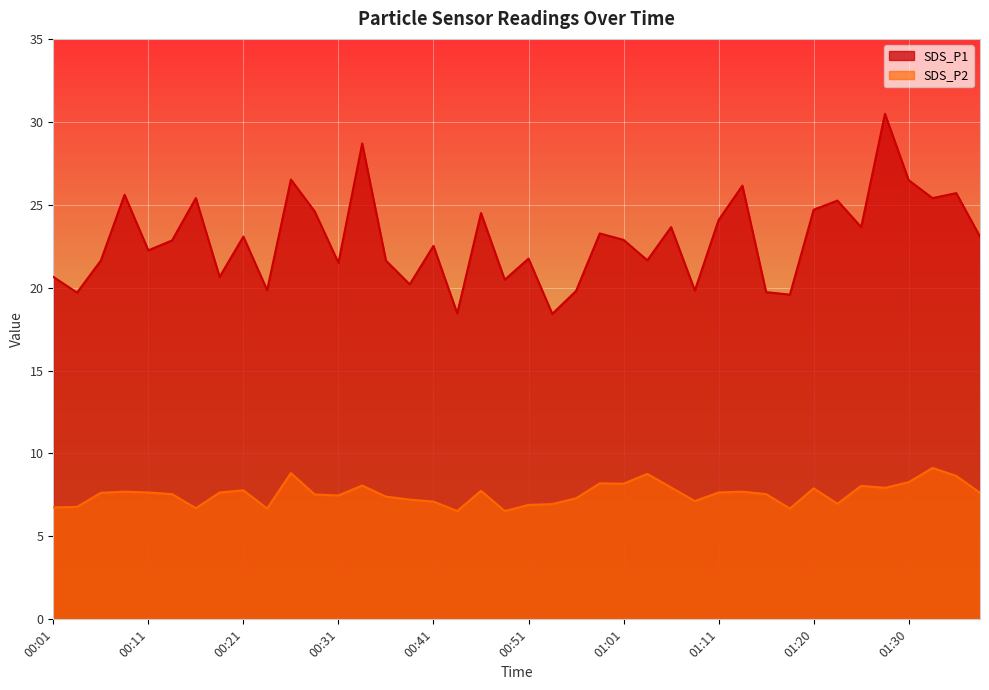

Which series has the widest spread of values?

SDS_P1